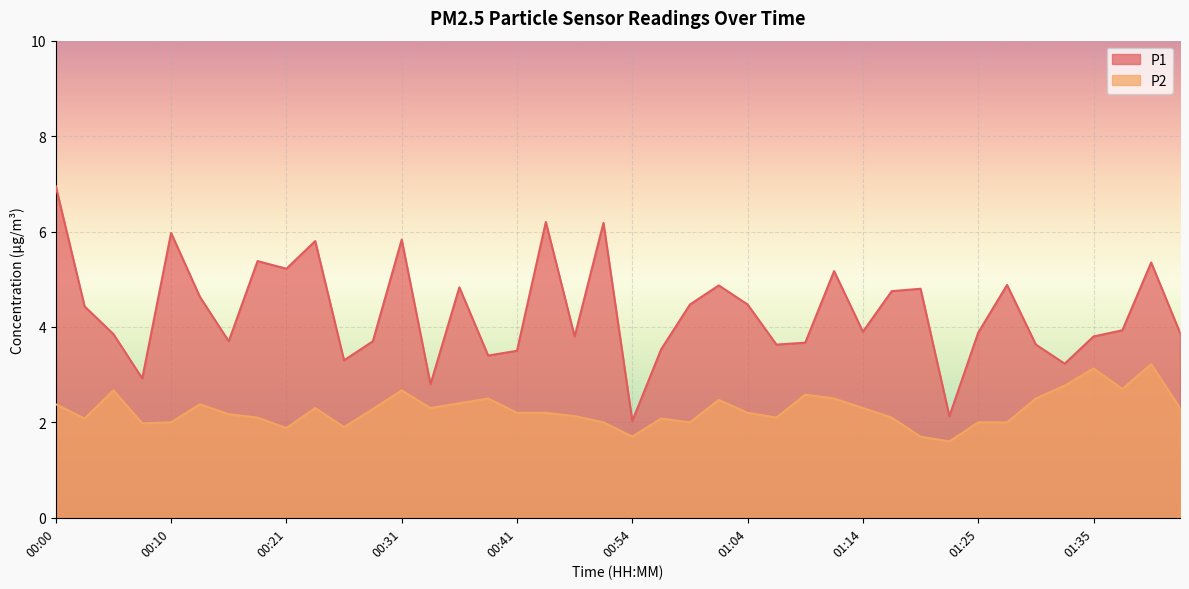

Is the value of P2 at 01:17 greater than the value of P1 at 00:51?

No